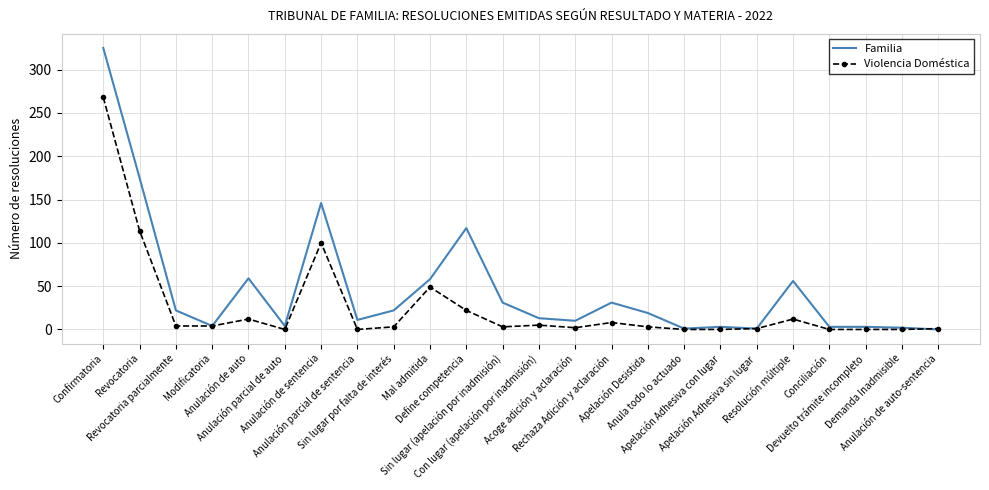

Is it true that Familia equals 14 at Mal admitida?

False